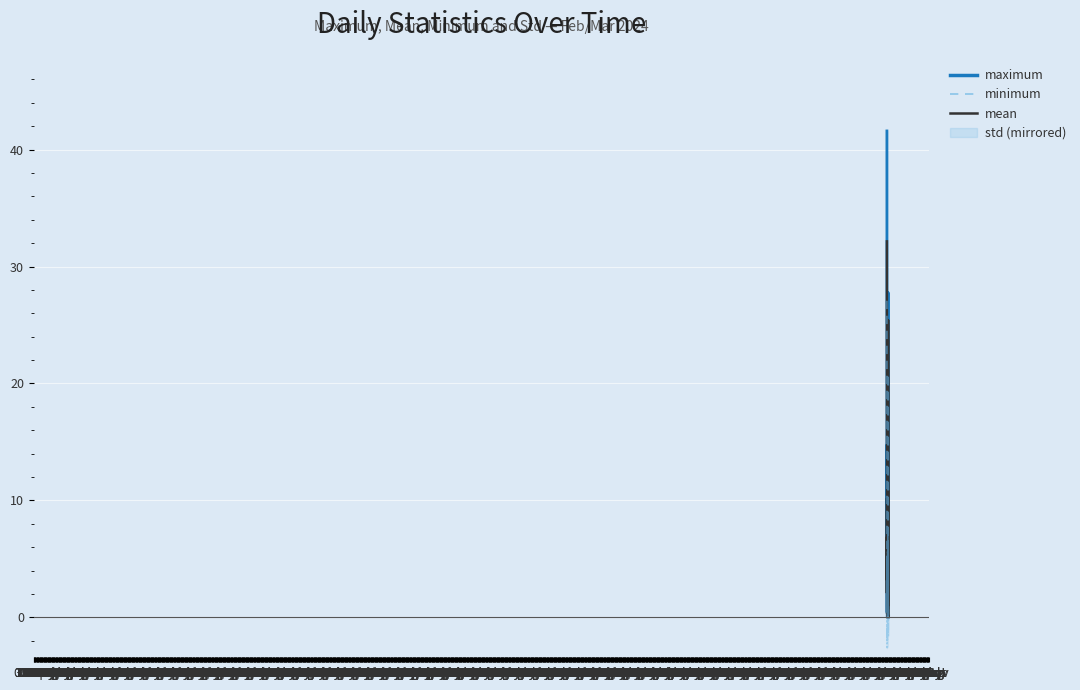

What position from the left is 30 May?

4